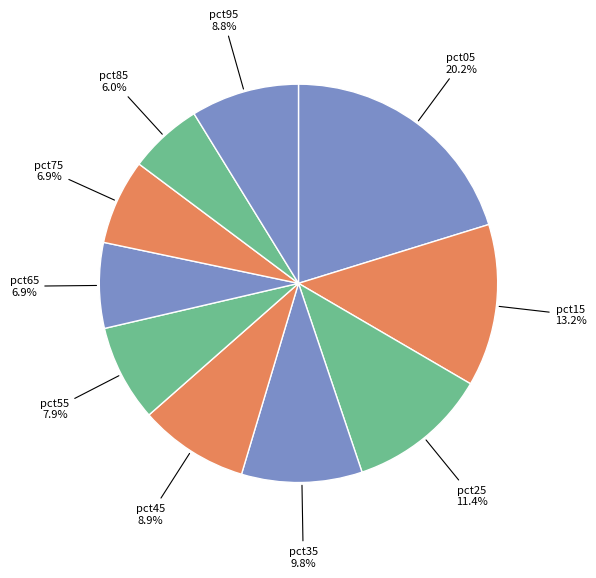

To the nearest percent, what portion does pct15 represent?

13%